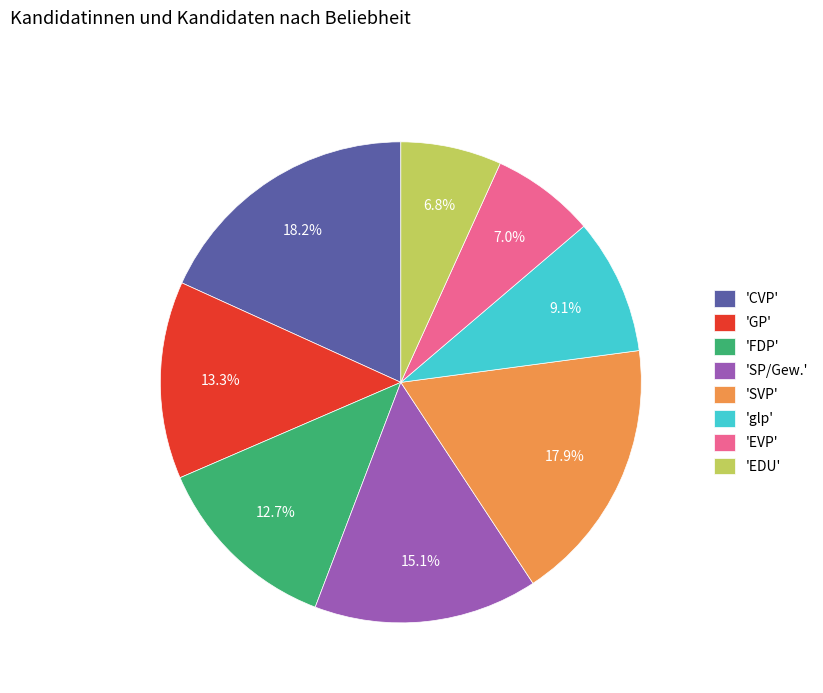

Between 'CVP' and 'FDP', which is larger?

'CVP'